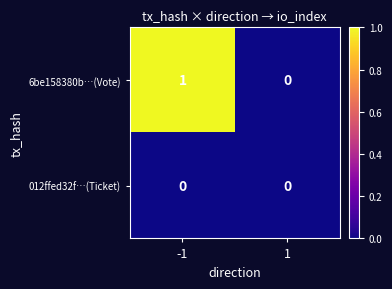

At which category is the sum across all series the highest?

-1